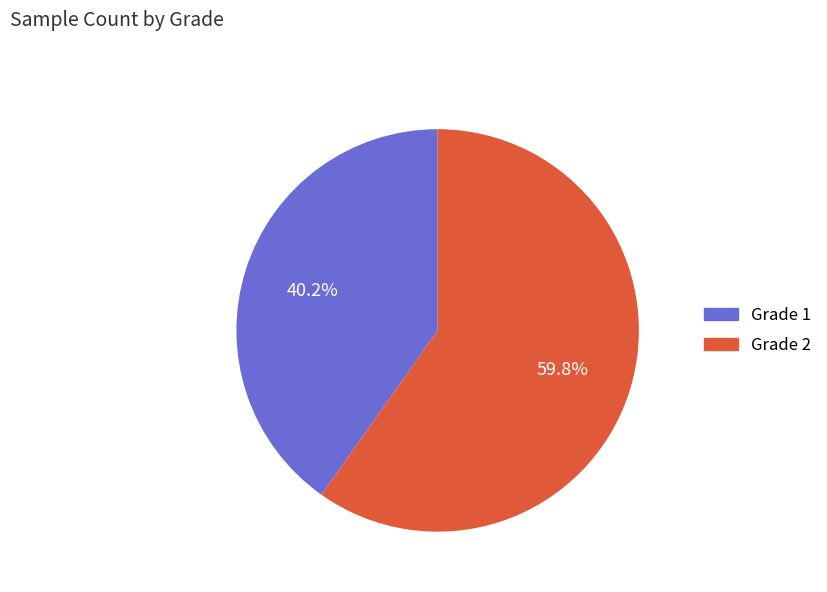

Approximately how many times larger is the value at Grade 2 compared to Grade 1?

1.5